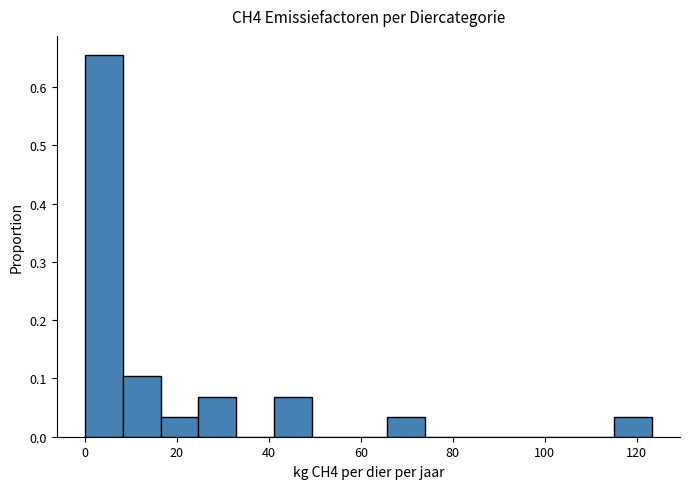

Which range on the x-axis has the tallest bar?

0 to 8